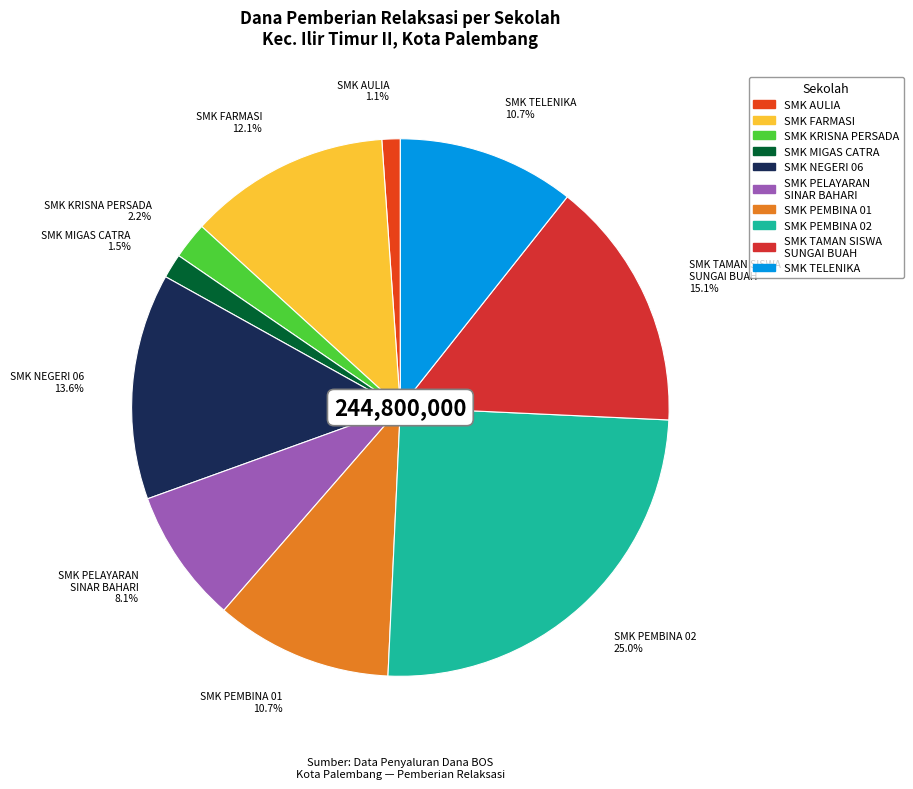

Which category has the biggest portion of the pie?

SMK PEMBINA 02 PALEMBANG